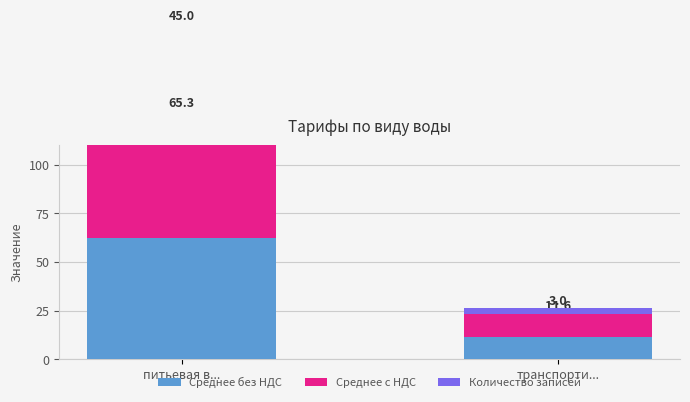

Reading left to right, extract all data points from this chart.

Среднее без НДС: питьевая в...=62.5	транспорти...=11.6
Среднее с НДС: питьевая в...=65.3	транспорти...=11.6
Количество записей: питьевая в...=45.0	транспорти...=3.0